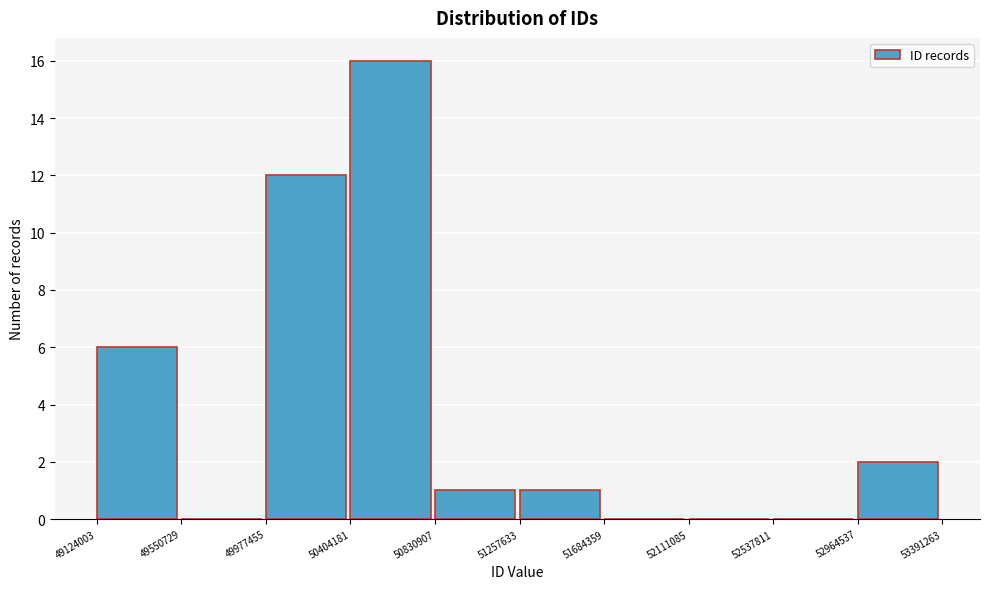

How tall is the bar that spans 51257633 to 51684359 on the x-axis? The values are not printed on the chart, so give them approximately, as read against the axis.

1